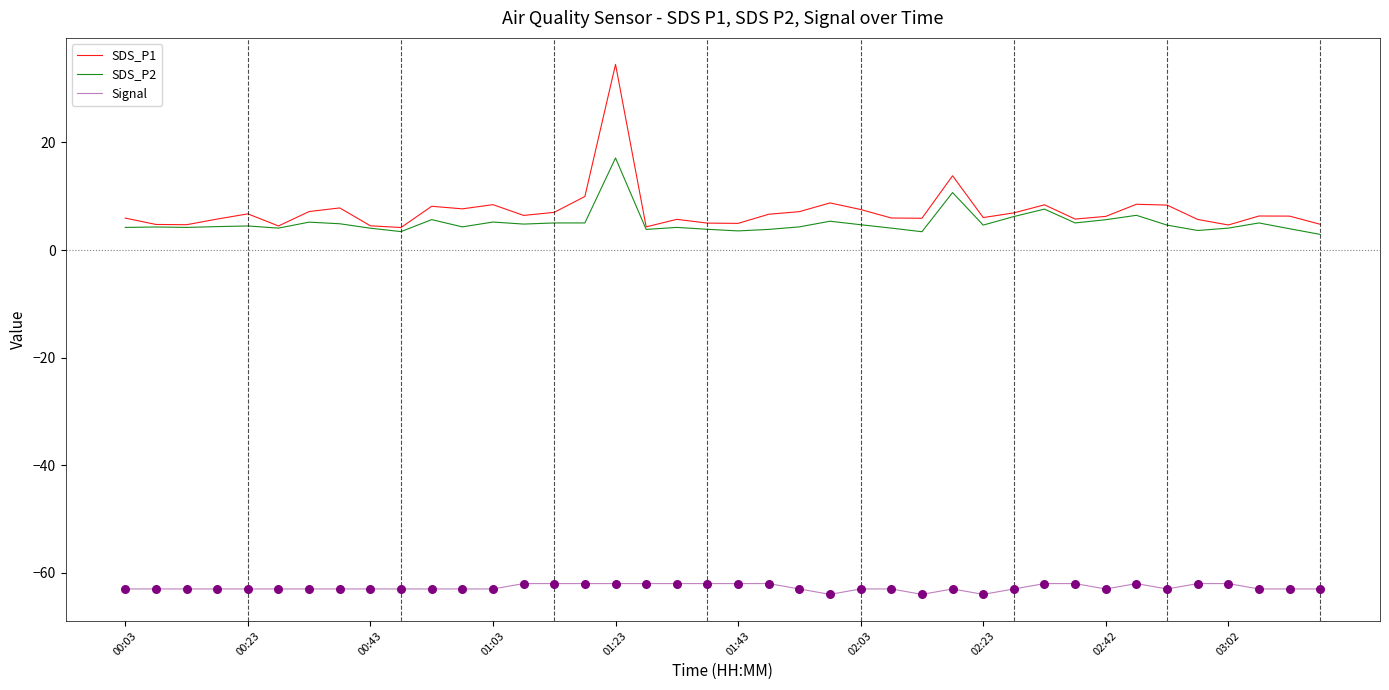

List the series in order of their peak value, lowest first.

Signal, SDS_P2, SDS_P1